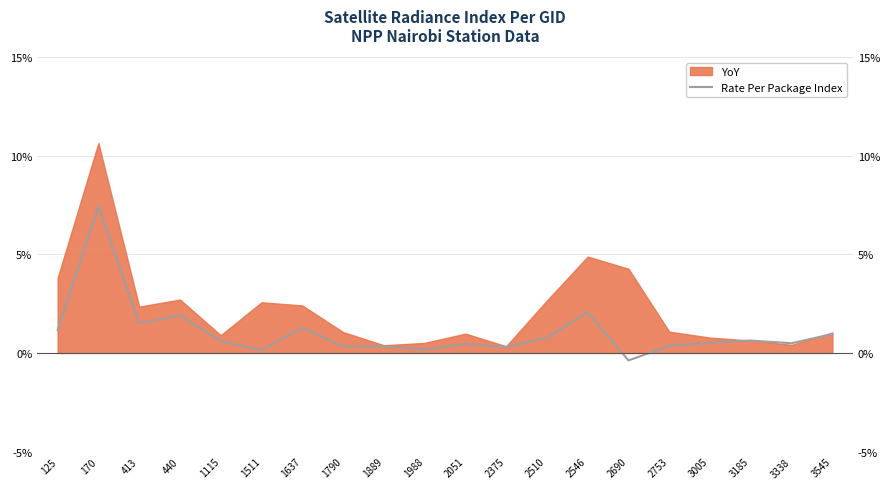

At which label does the data first exceed 0?

125